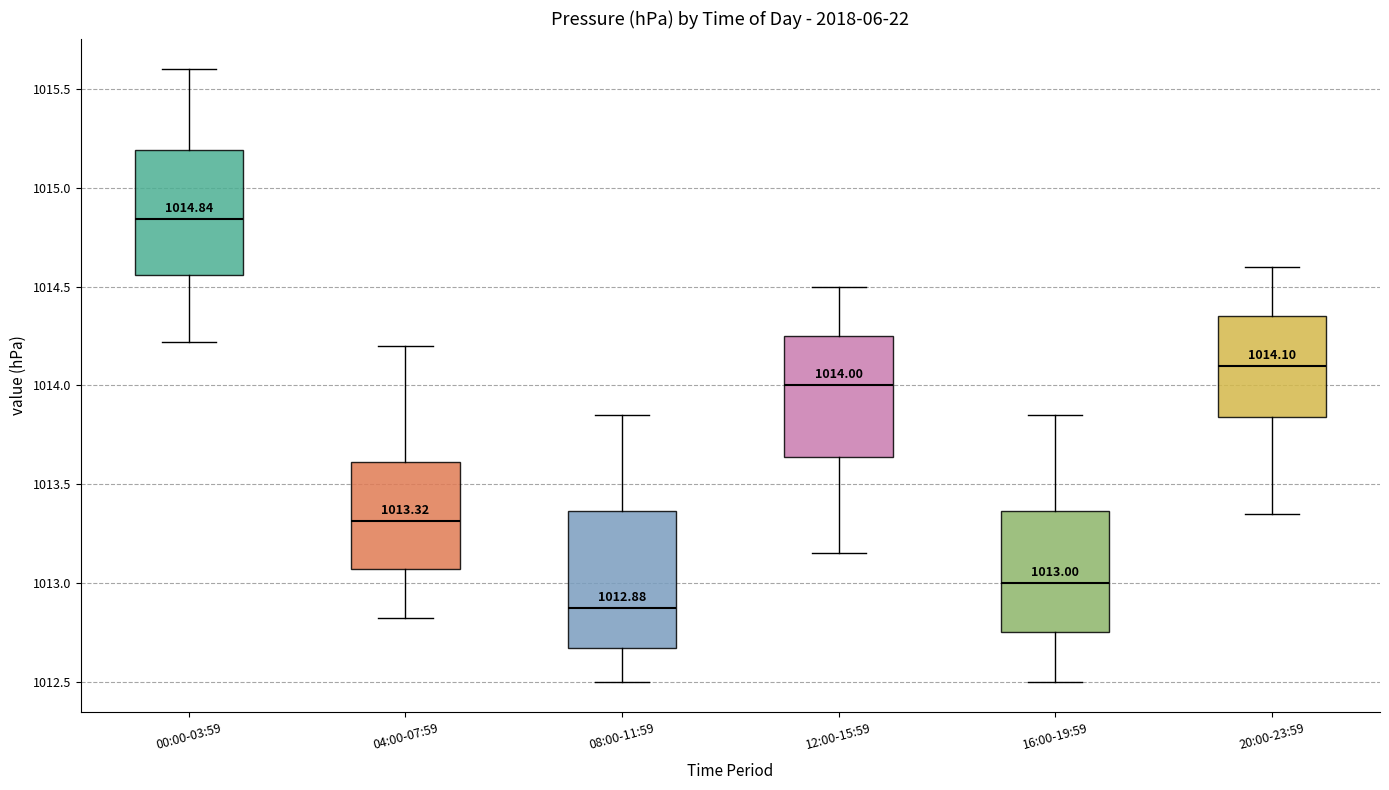

Which box has the lowest median line?

08:00-11:59